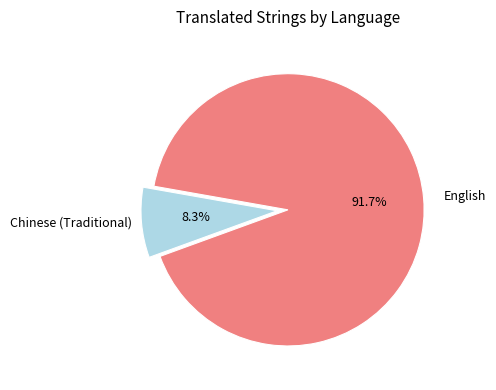

Is there any slice that represents more than half of the pie?

Yes